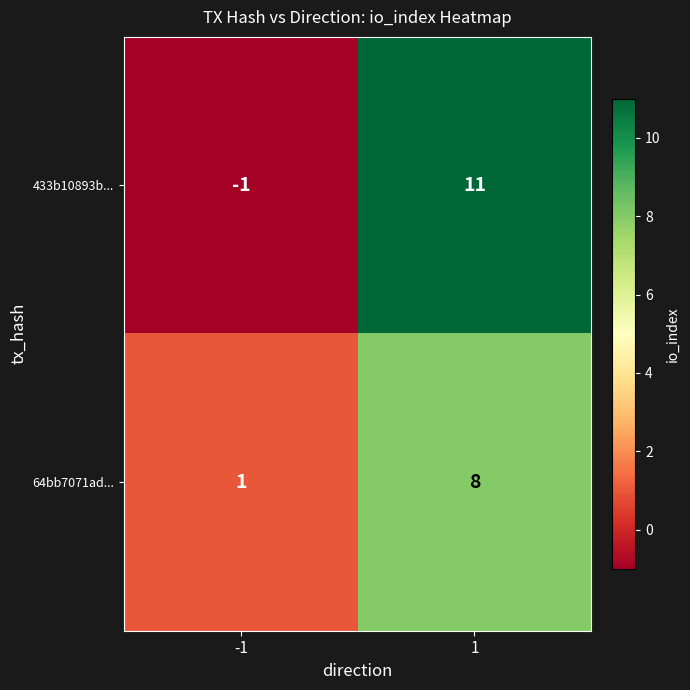

Which series changed the most between -1 and 1?

433b10893b...